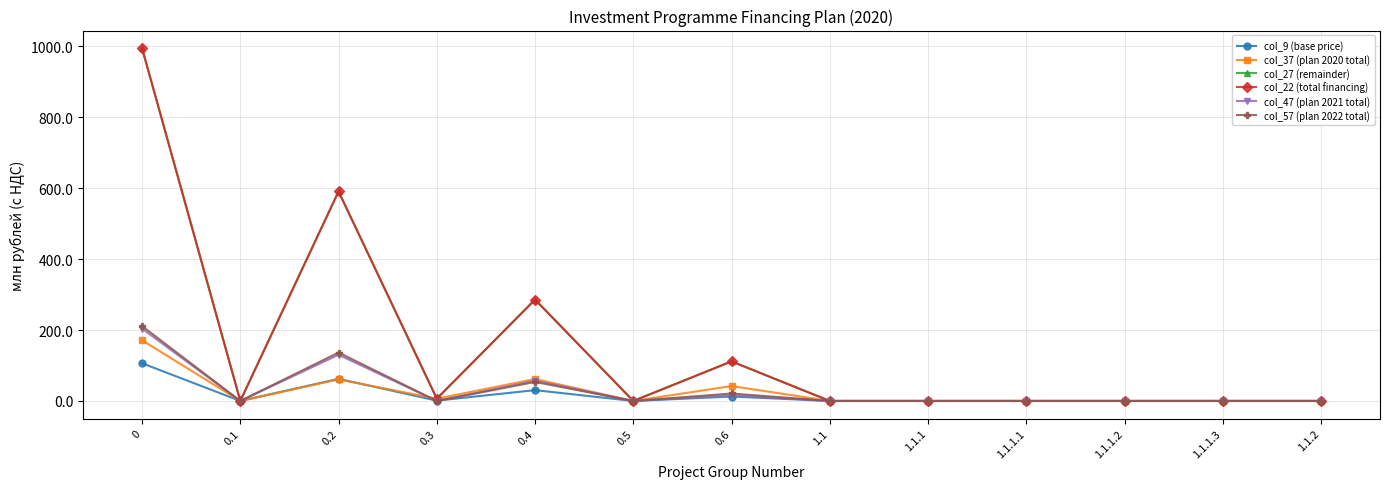

Is this an area chart (filled region under the line)?

No